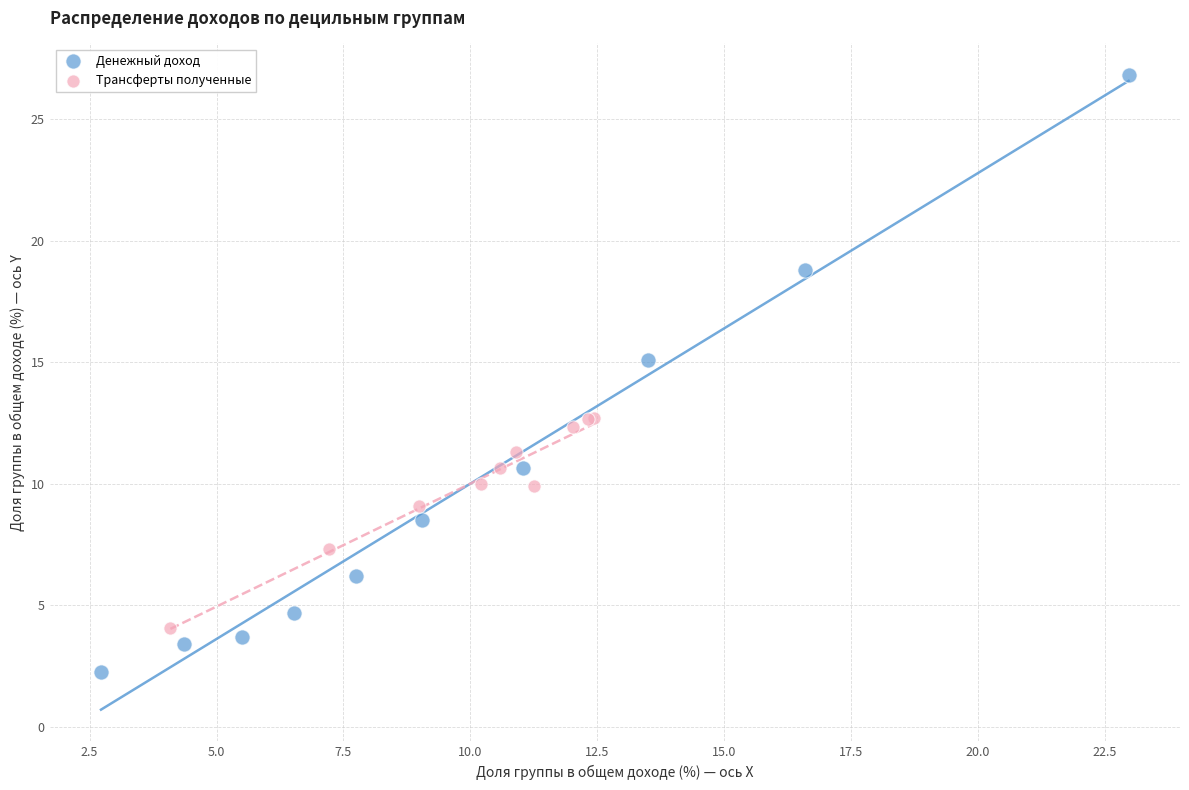

Which series contains the lowest Y value?

Денежный доход